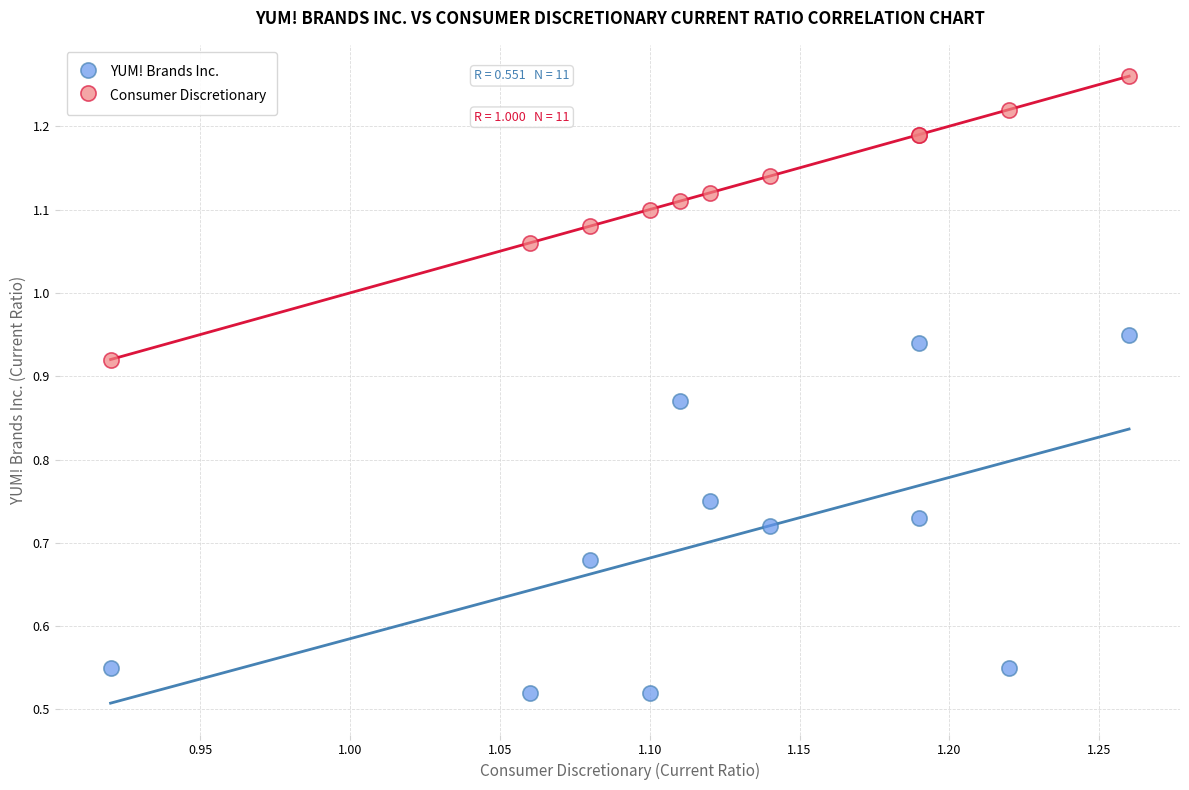

What is the X range (max minus min) for the scatter plot?

0.3